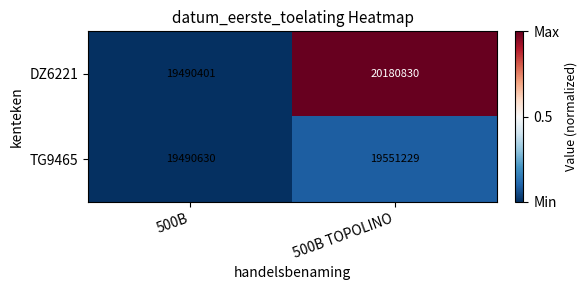

At which category is the sum across all series the highest?

500B TOPOLINO